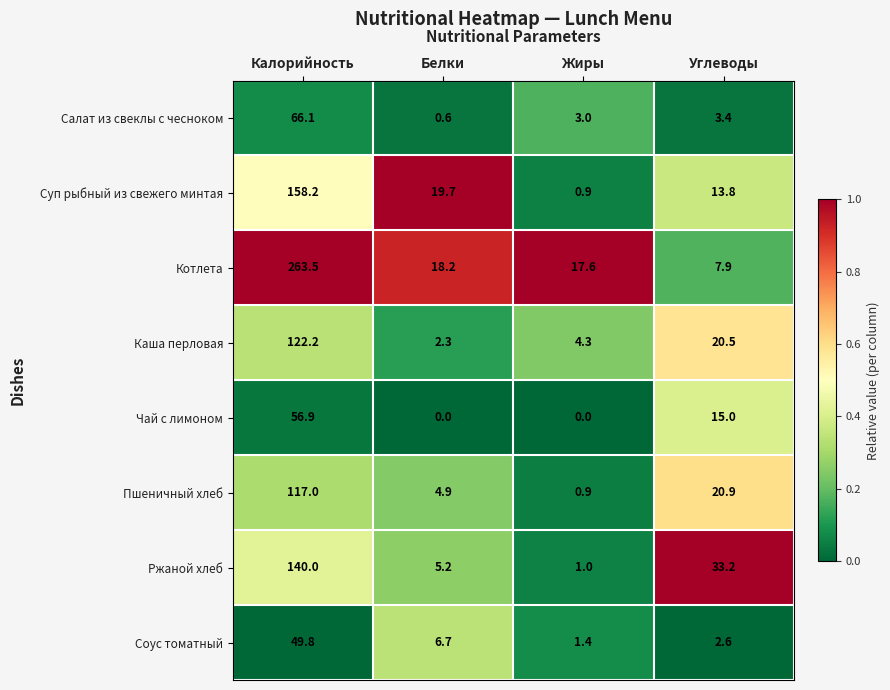

Rank the series at Калорийность from lowest to highest value.

Соус томатный, Чай с лимоном, Салат из свеклы с чесноком, Пшеничный хлеб, Каша перловая, Ржаной хлеб, Суп рыбный из свежего минтая, Котлета